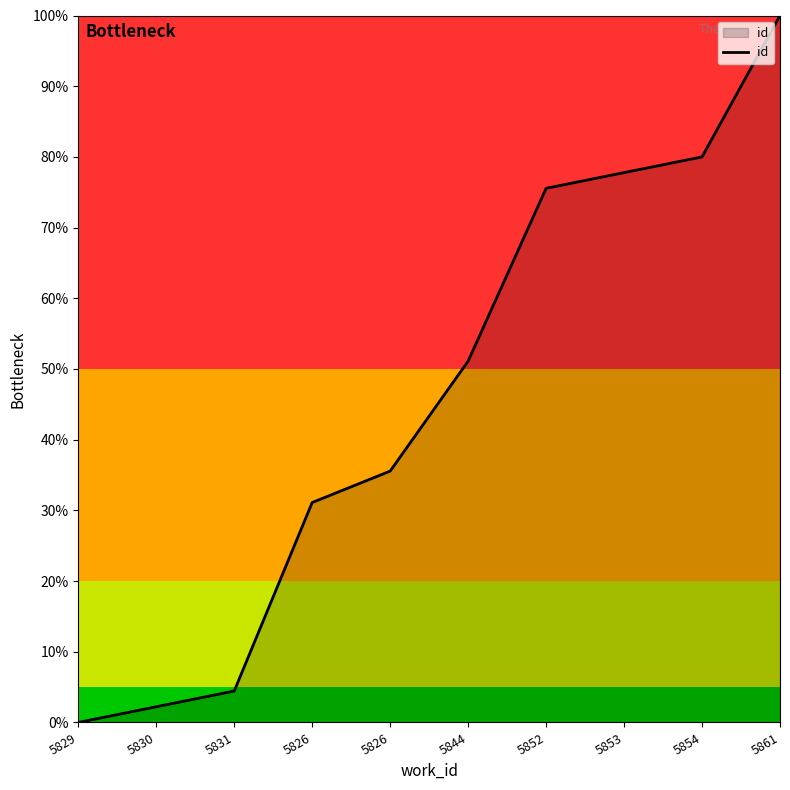

What is the difference between the second highest and second lowest values?

77.8